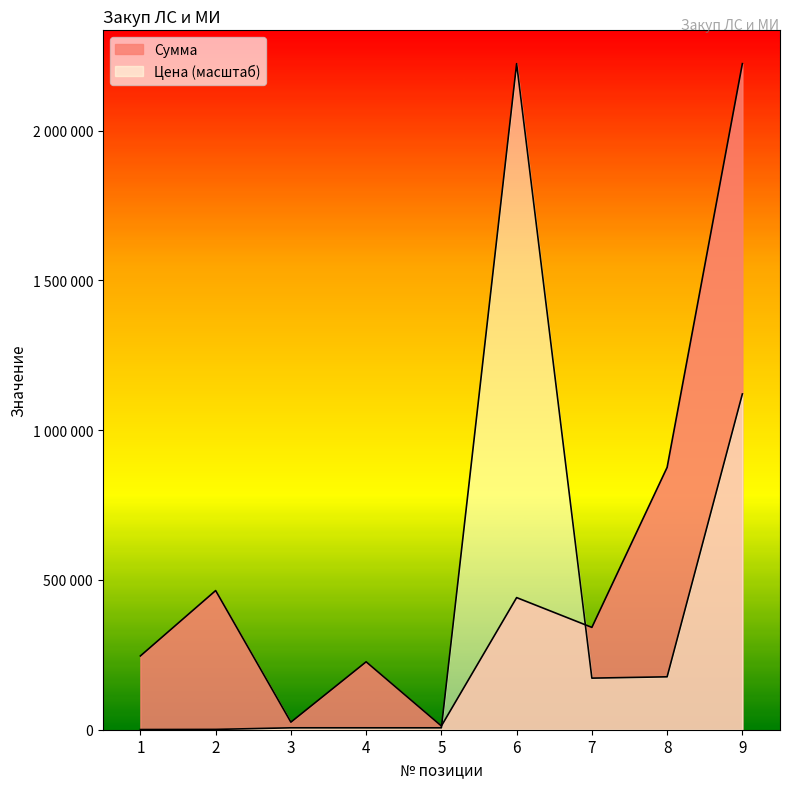

What is the sum of all Сумма values?

4858525.0